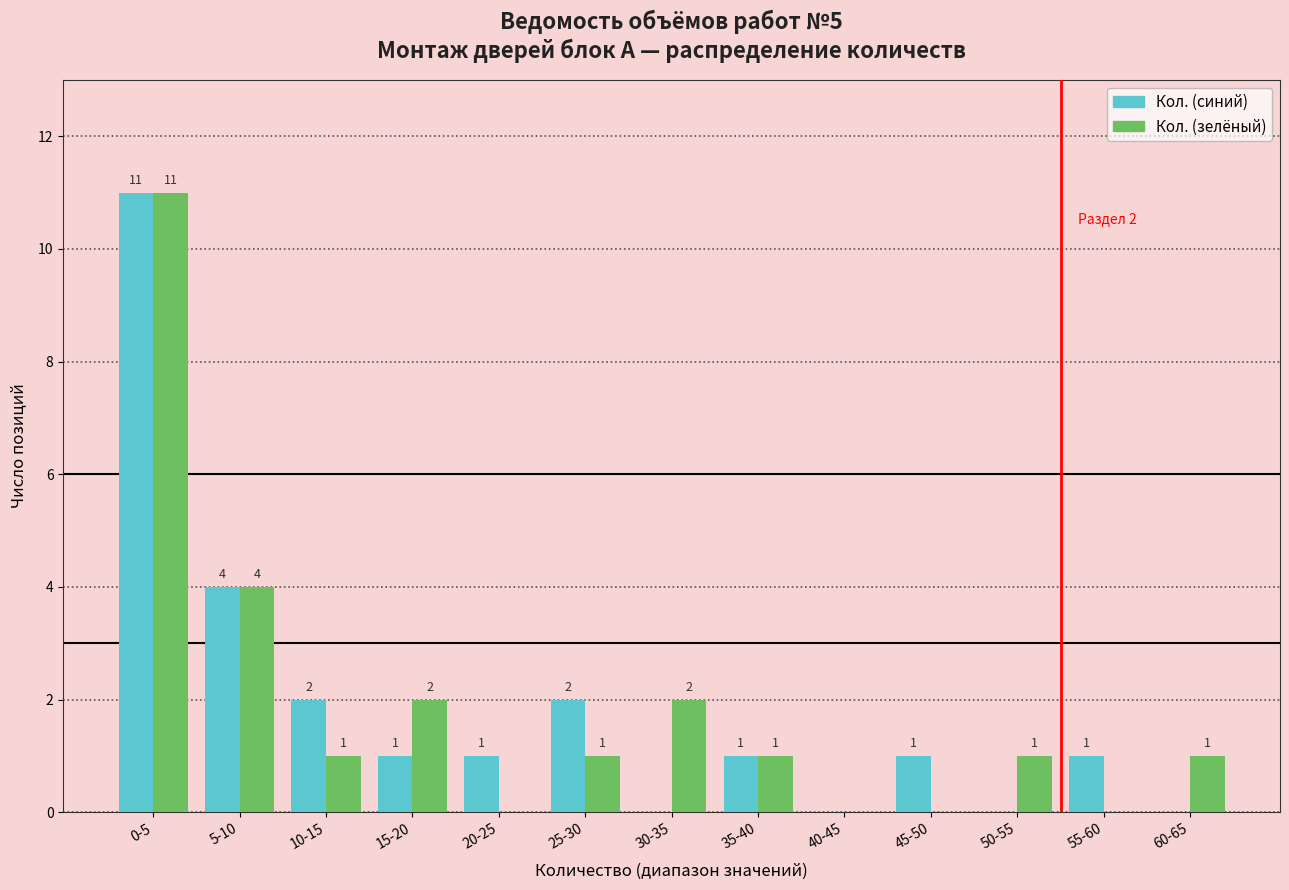

Reading left to right, list all the values displayed in this chart.

Кол. (синий): 0-5=11	5-10=4	10-15=2	15-20=1	20-25=1	25-30=2	30-35=0	35-40=1	40-45=0	45-50=1	50-55=0	55-60=1	60-65=0
Кол. (зелёный): 0-5=11	5-10=4	10-15=1	15-20=2	20-25=0	25-30=1	30-35=2	35-40=1	40-45=0	45-50=0	50-55=1	55-60=0	60-65=1